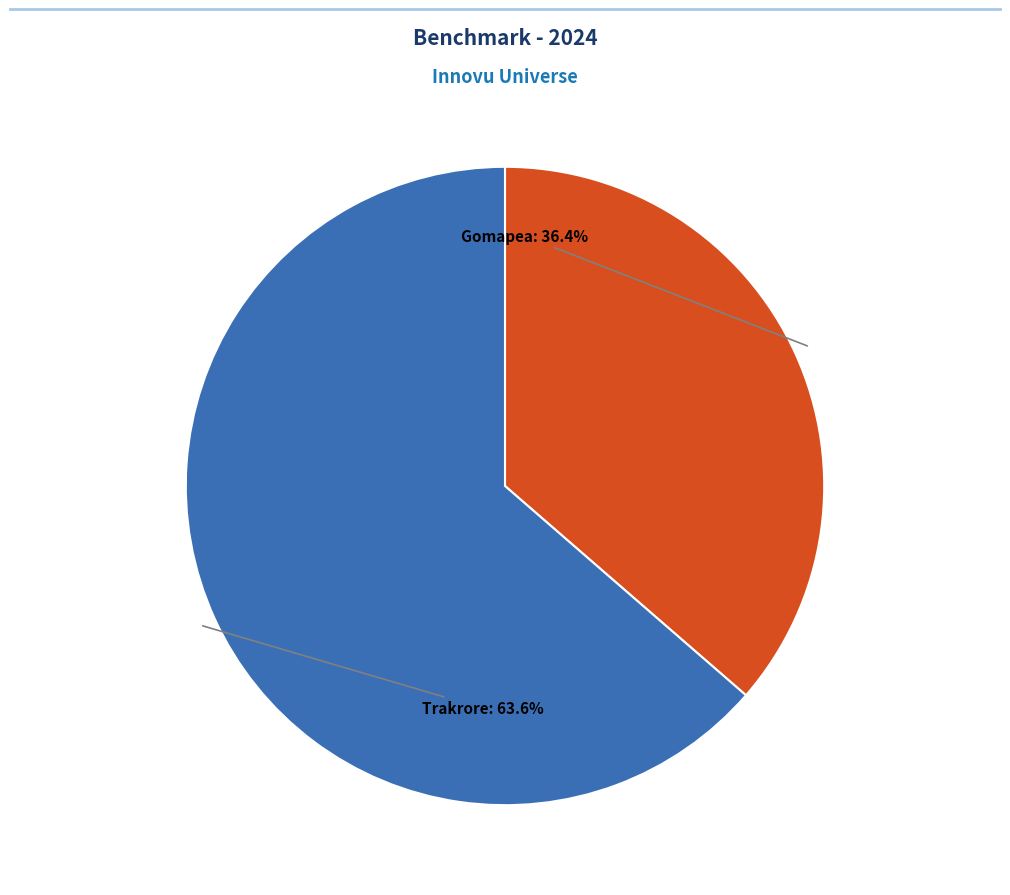

Count the number of slices in the pie.

2